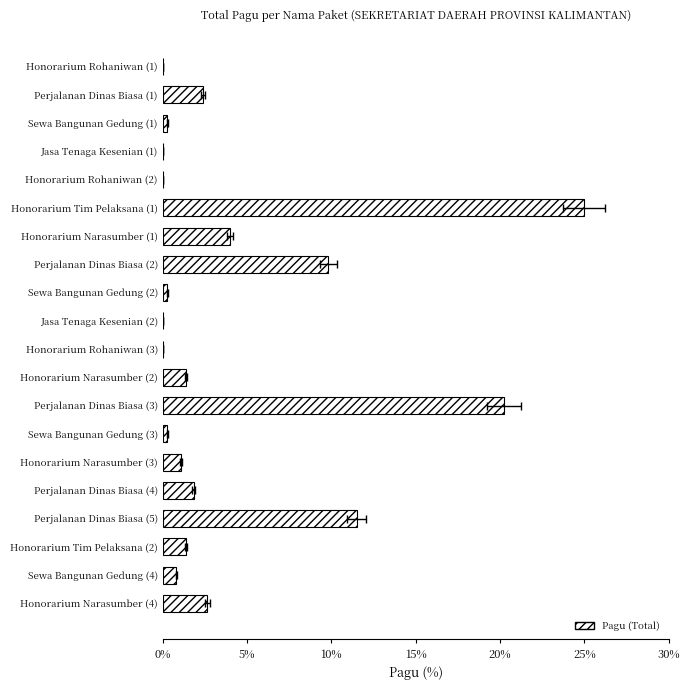

Count the number of categories in the chart.

20